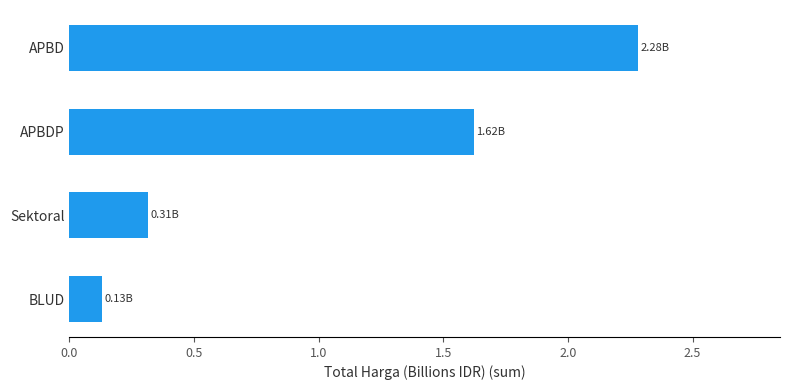

Count the number of categories in the chart.

4